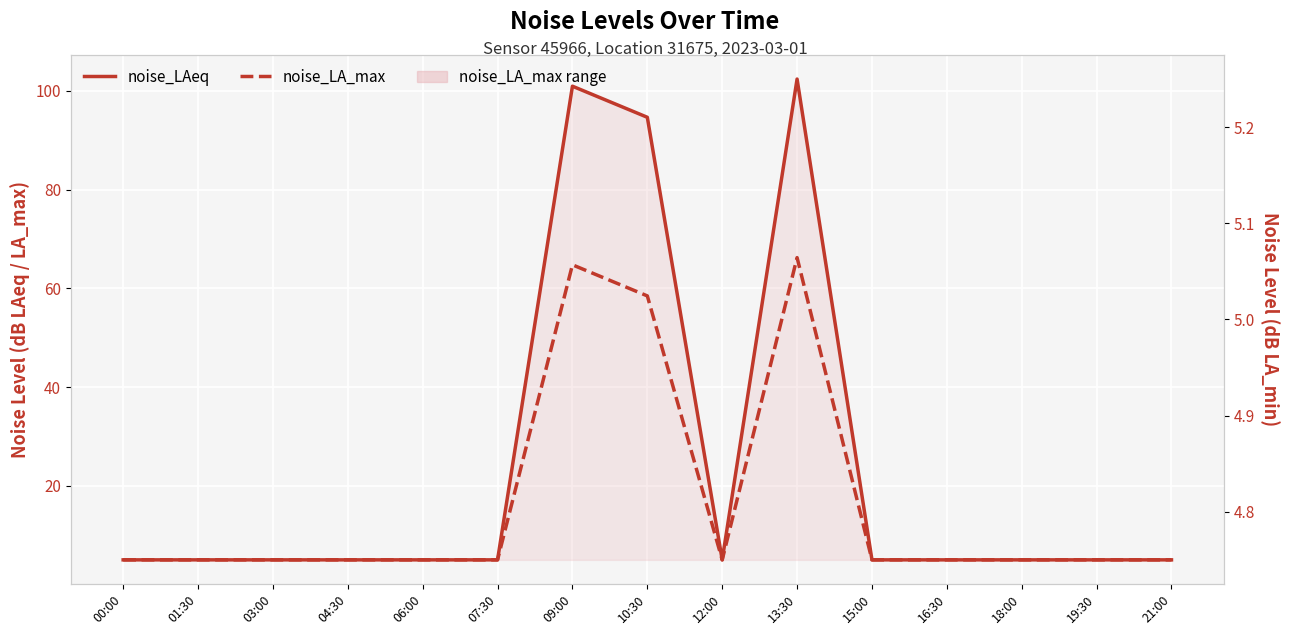

Is it true that noise_LA_min equals 7.6 at 21:00?

False